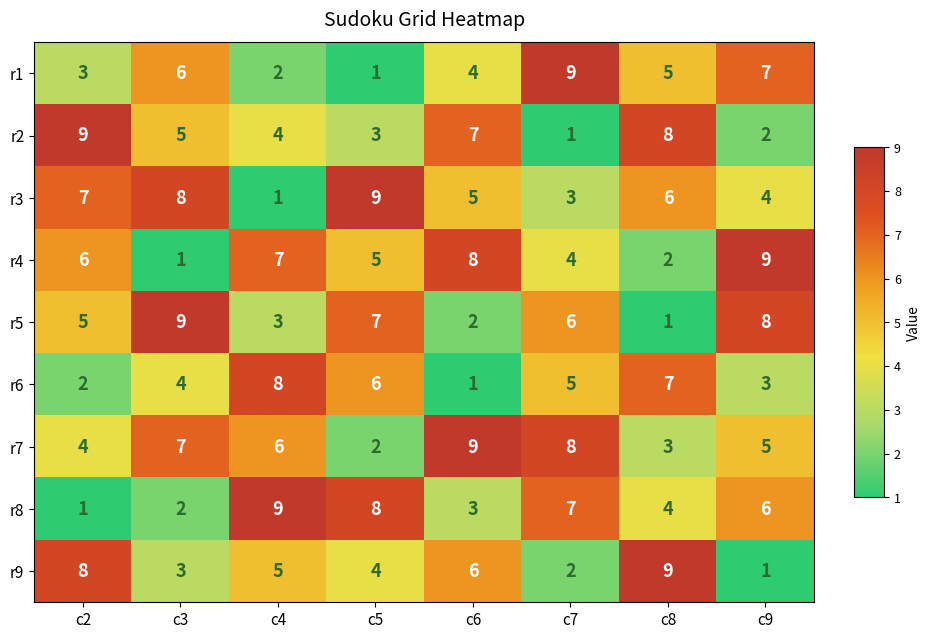

At c9, list the series in order from largest to smallest.

r4, r5, r1, r8, r7, r3, r6, r2, r9